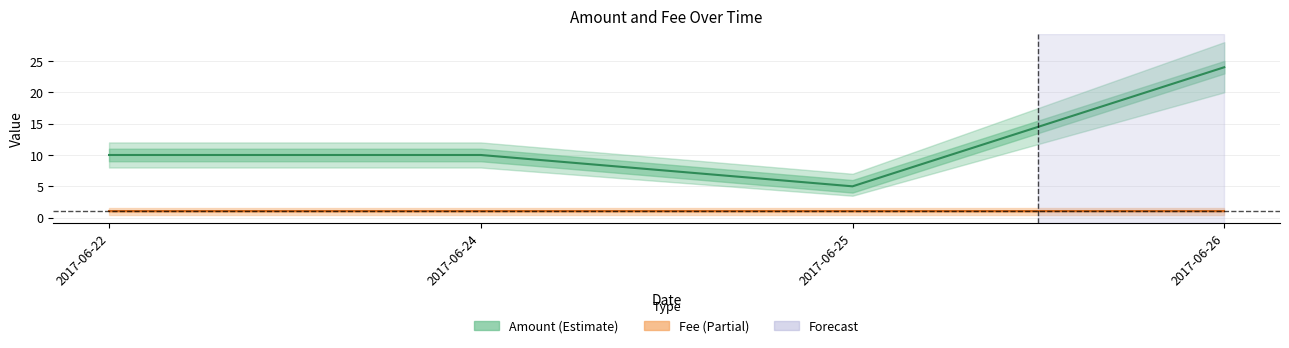

Is it true that Fee equals 1 at 2017-06-26?

True